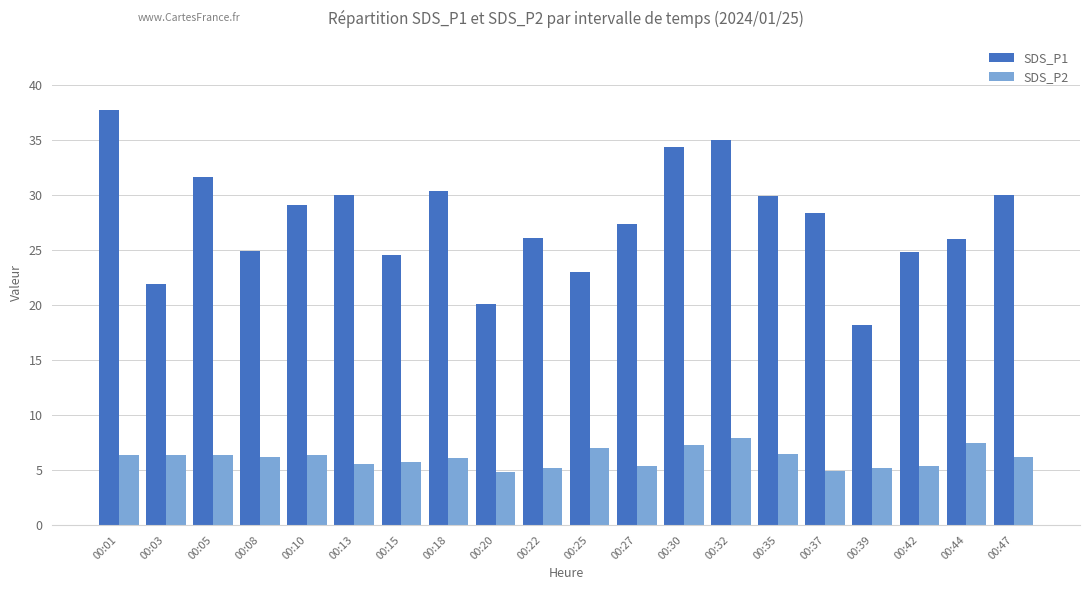

The SDS_P1 series shows 7.9 at 00:32. True or false?

False